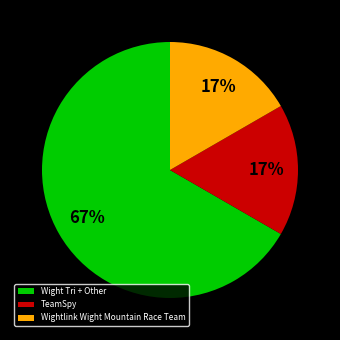

To the nearest percent, what portion does Wightlink Wight Mountain Race Team represent?

17%